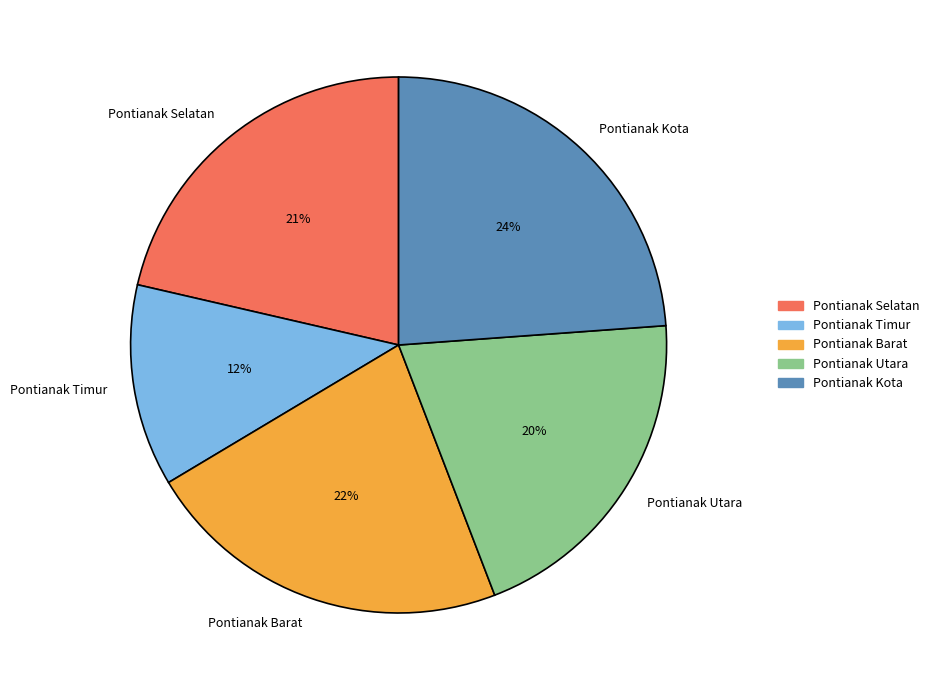

Count the number of slices in the pie.

5